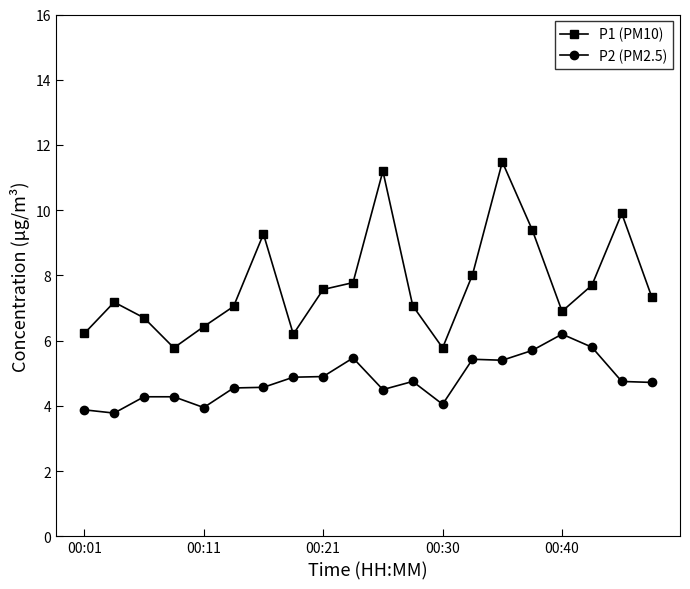

What is the greatest value displayed?

11.5